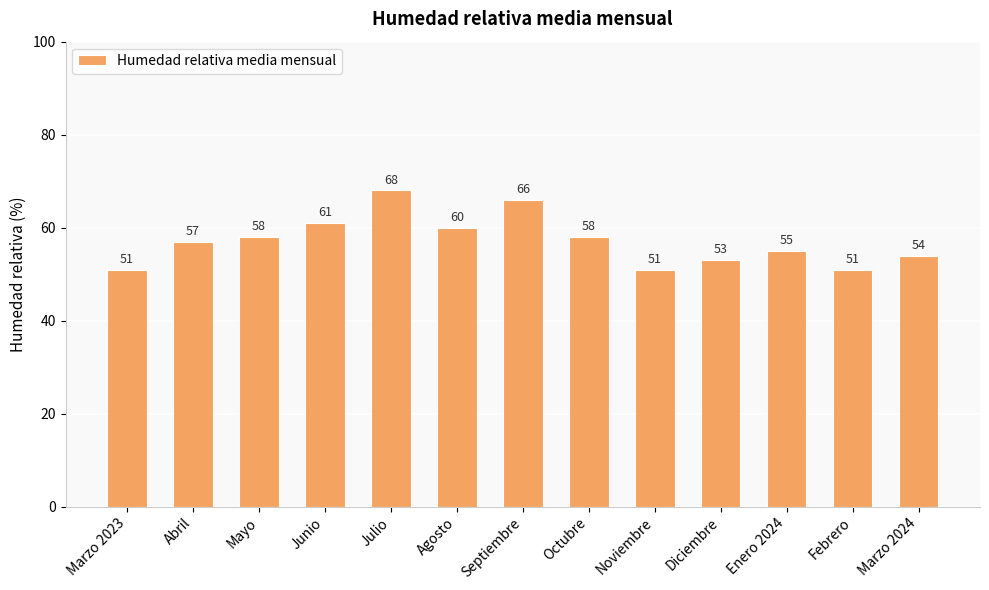

True or false: the data shows 60 at Agosto.

True